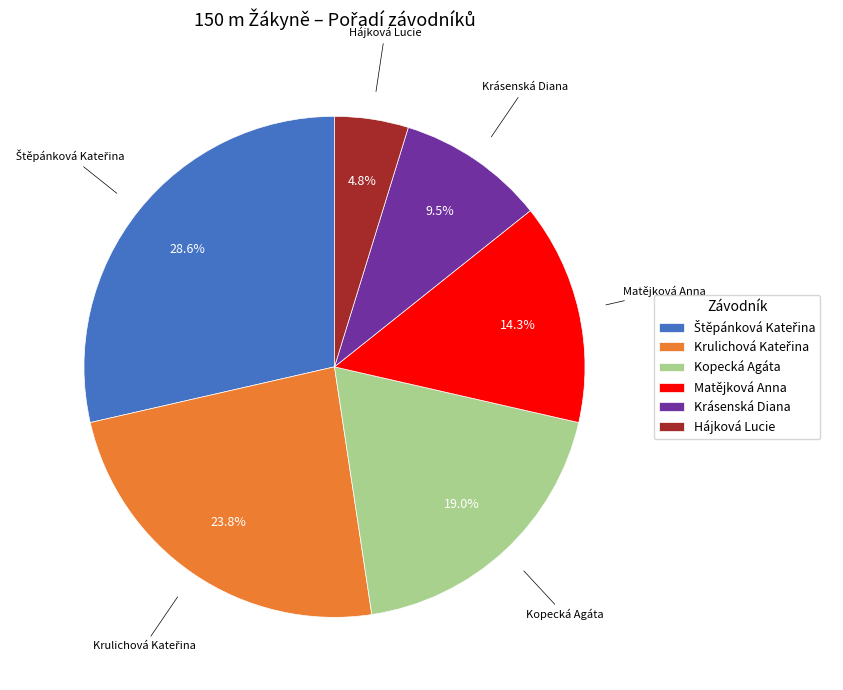

Does Kopecká Agáta account for over 50% of the chart?

No